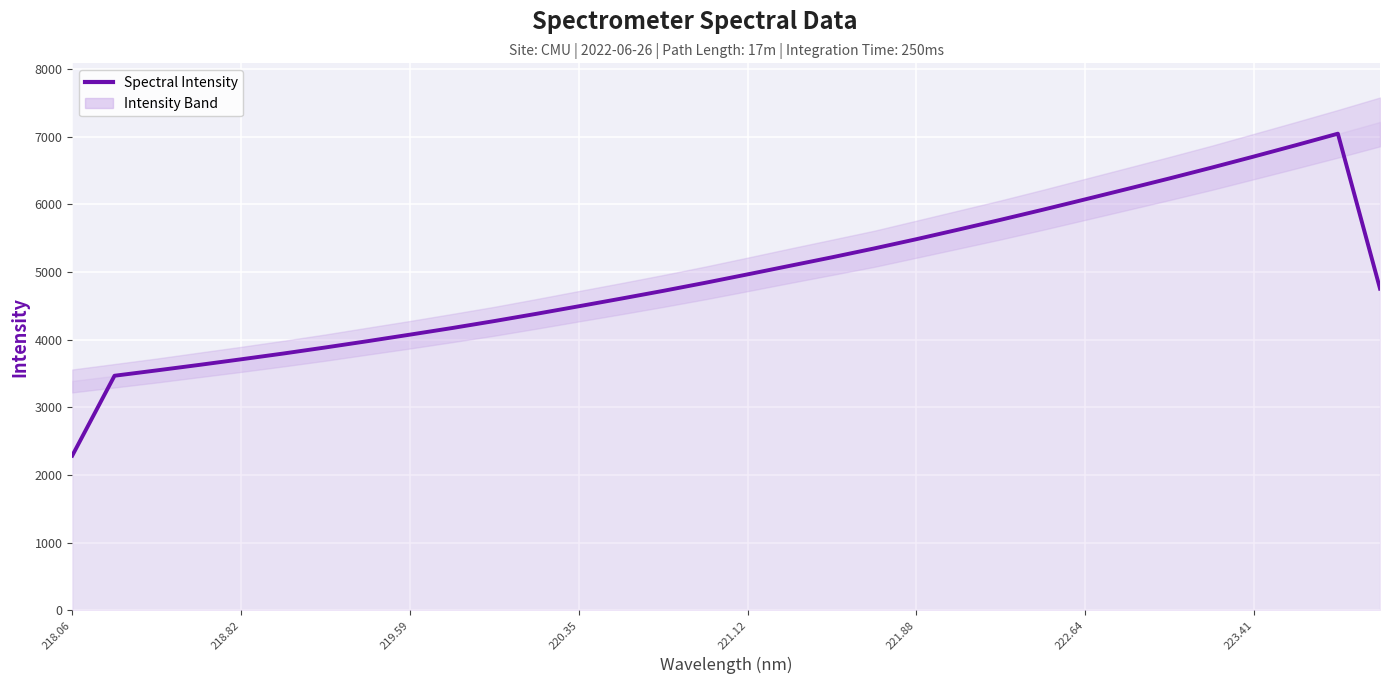

Count the number of categories in the chart.

32